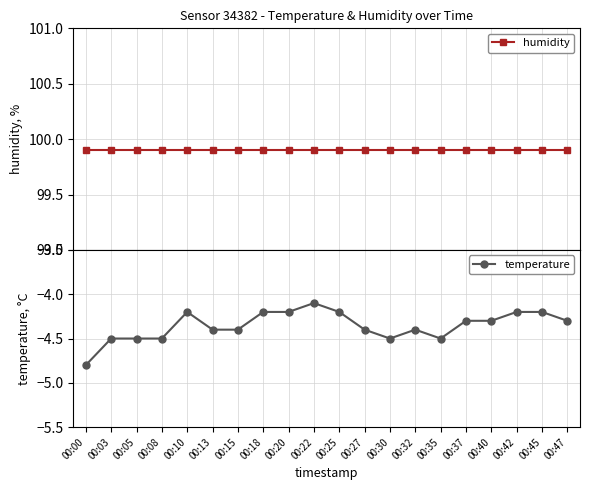

Which series has the largest total across all categories?

humidity